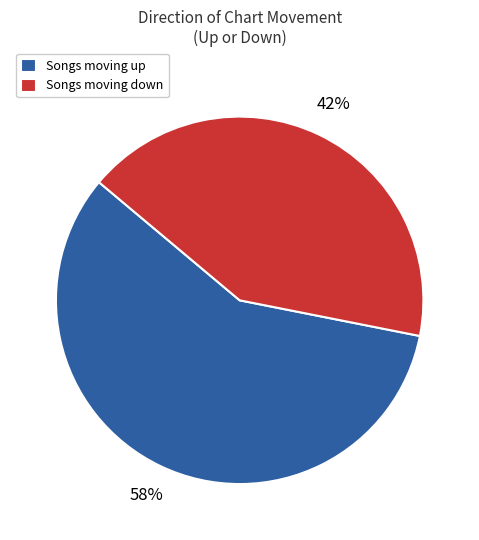

What percentage is the Songs moving down slice, to the nearest percent?

42%